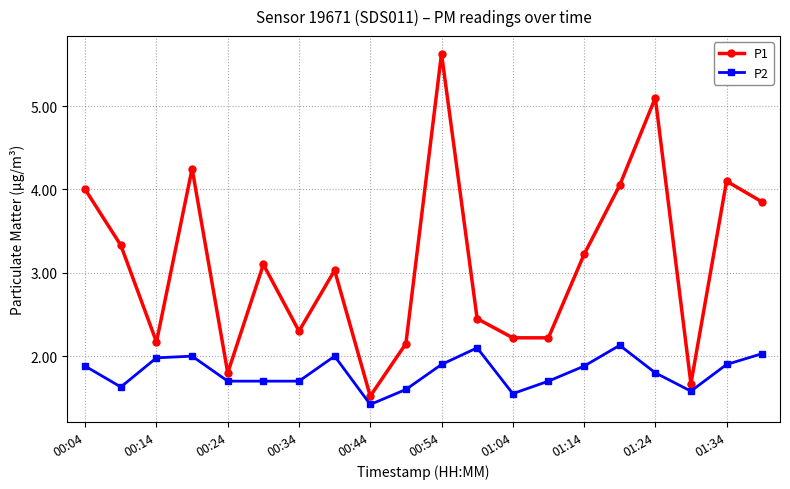

Rank the series by their maximum value, from highest to lowest.

P1, P2